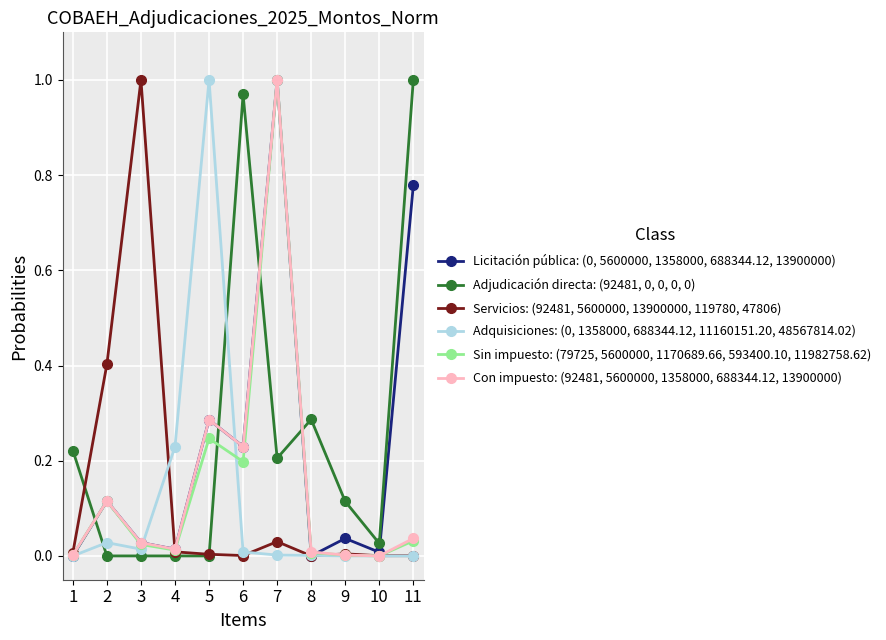

The value of Adjudicación directa: (92481, 0, 0, 0, 0) at 6 is 1.4. True or false?

False